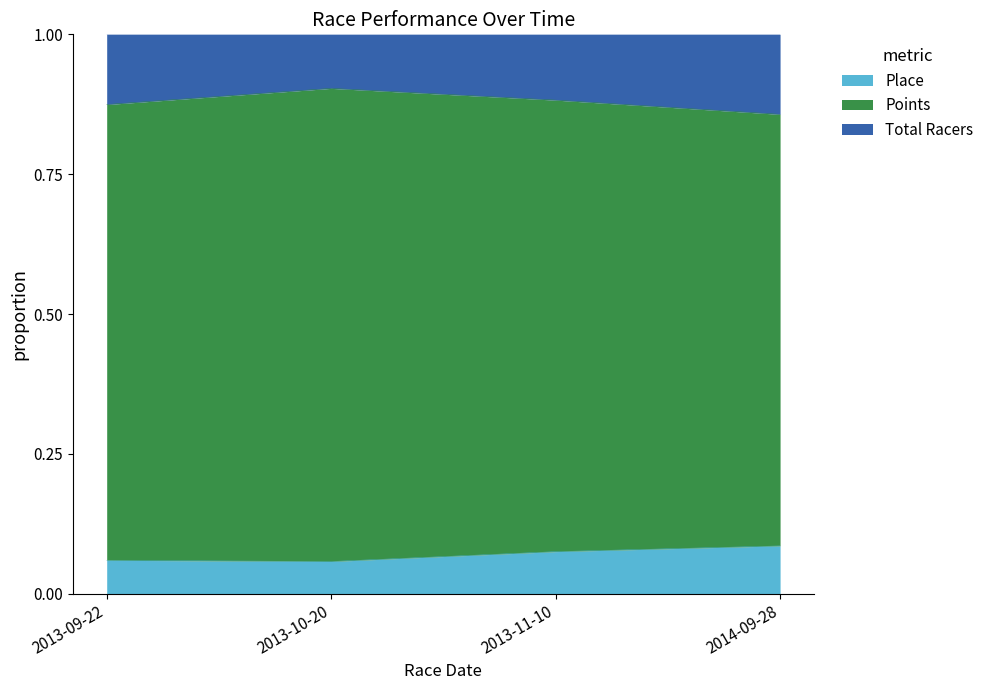

Which series has the largest range (max minus min)?

Total Racers